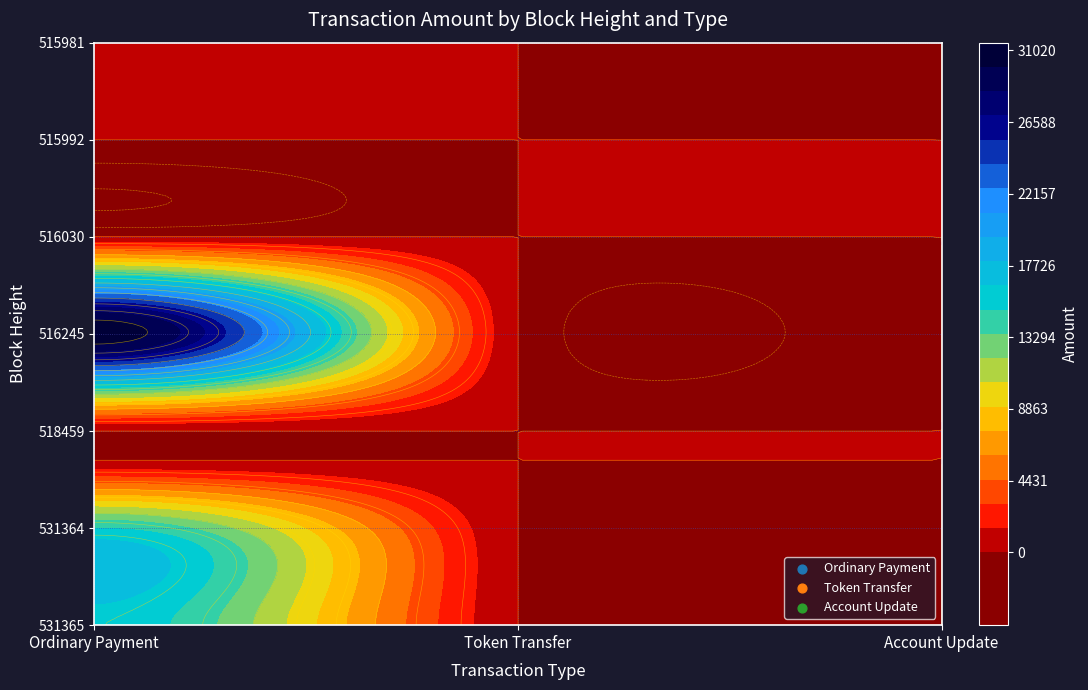

Between 515981 and 516245, which is larger?

516245